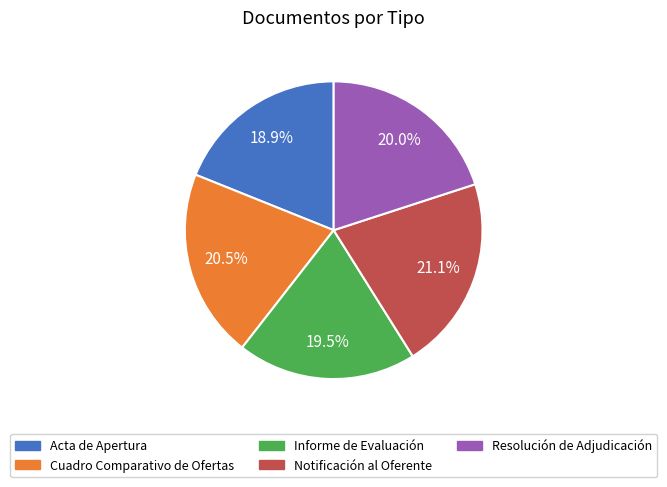

How many segments does this pie chart have?

5